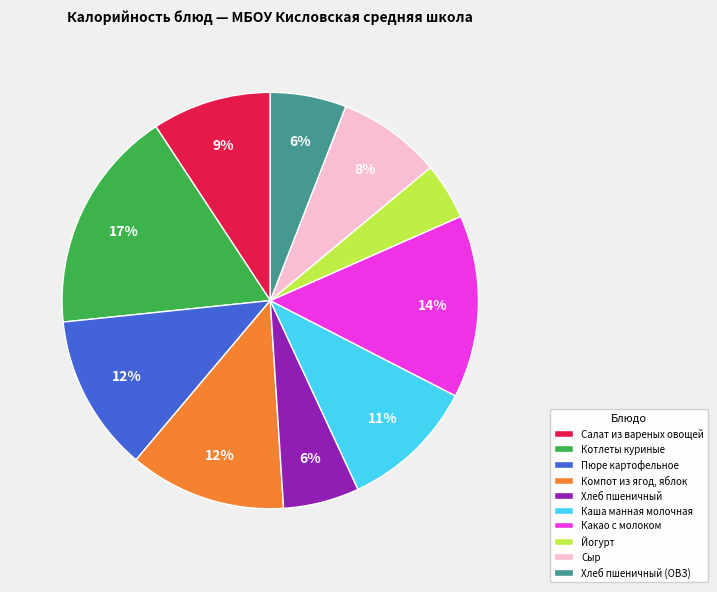

Which slice is the largest?

Котлеты куриные